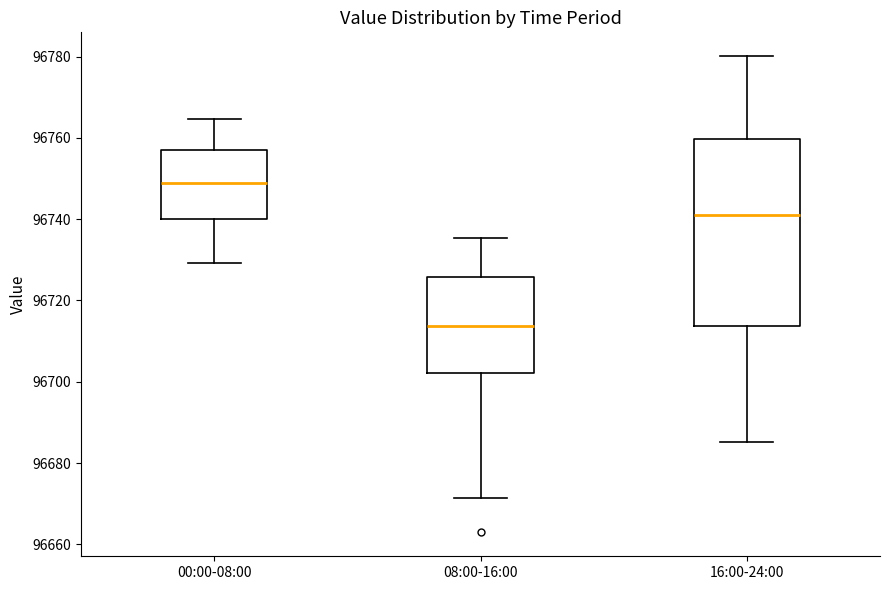

Reading left to right, read every box against the y-axis: the position of its median line, the range the box covers, and the ends of its whiskers. The values are not printed on the chart, so give them approximately, as read against the axis.

00:00-08:00: median 96748, box 96740 to 96758, whiskers 96730 to 96764
08:00-16:00: median 96714, box 96702 to 96726, whiskers 96672 to 96736
16:00-24:00: median 96740, box 96714 to 96760, whiskers 96686 to 96780